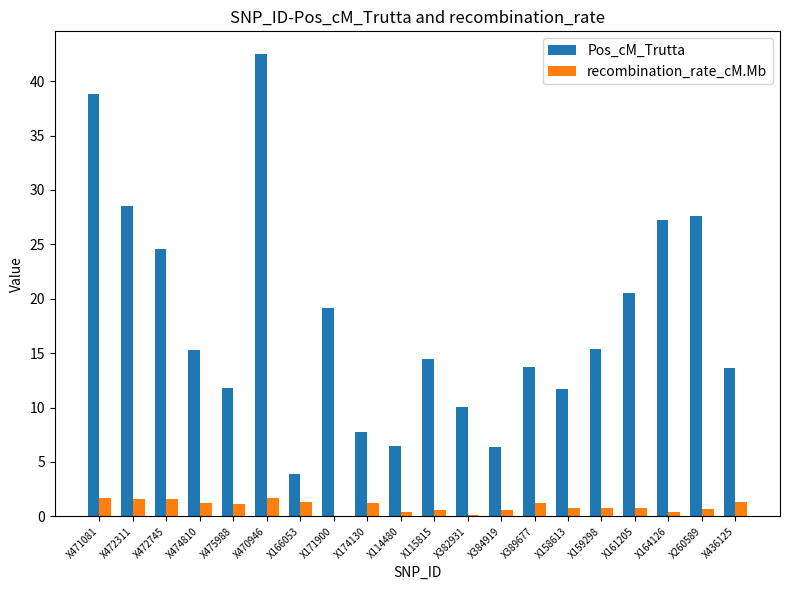

Which series has the widest spread of values?

Pos_cM_Trutta